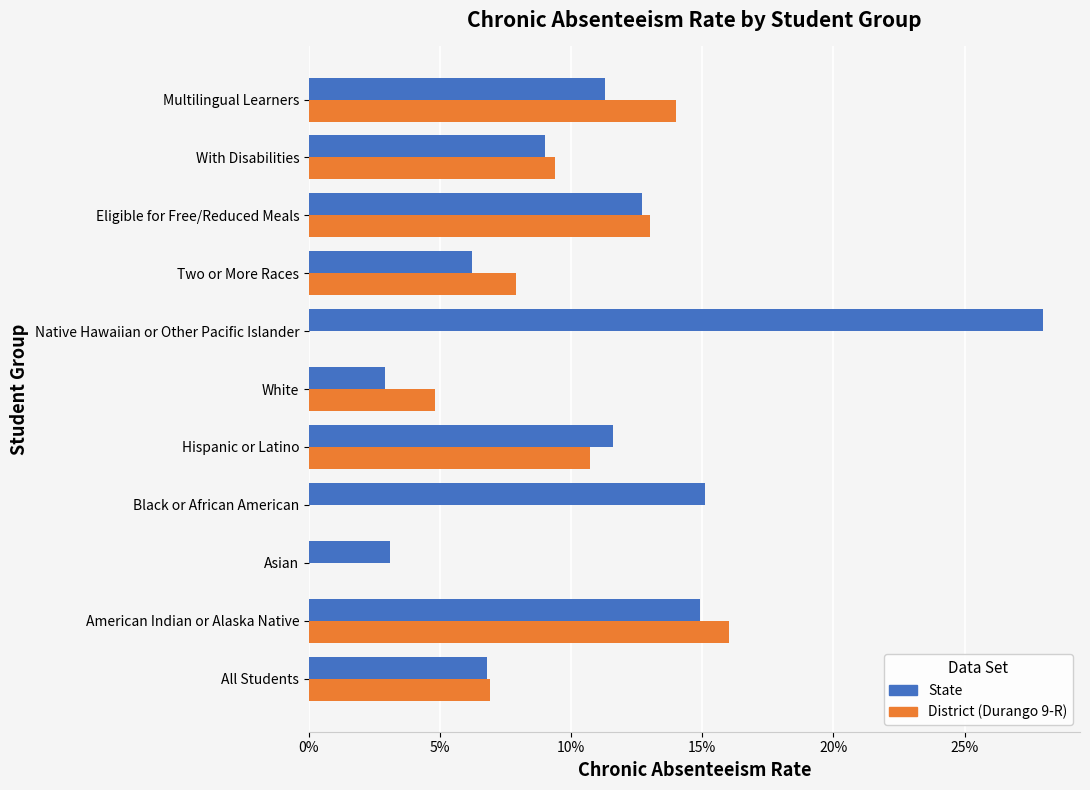

What position from the right is Two or More Races?

4